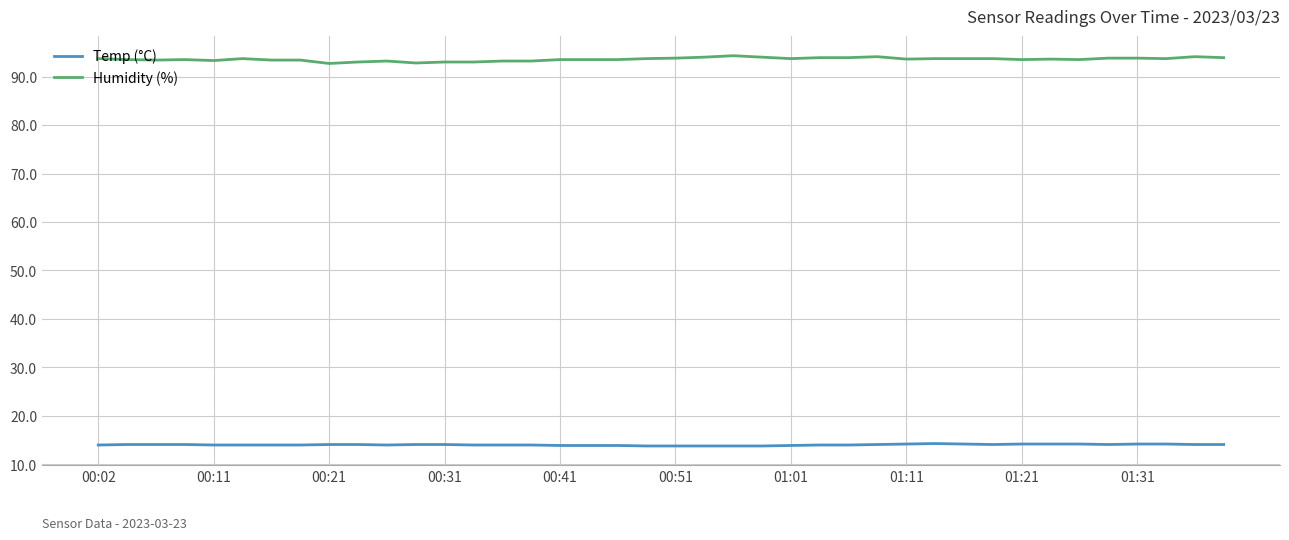

True or false: Humidity (%) and Temp (°C) intersect in this chart.

False